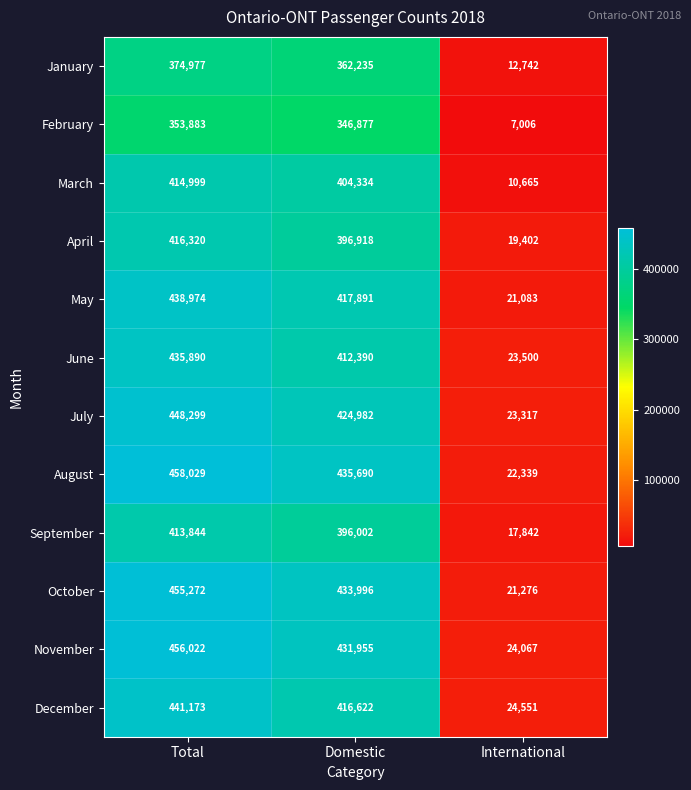

Between Total and International, which series saw the biggest shift?

August